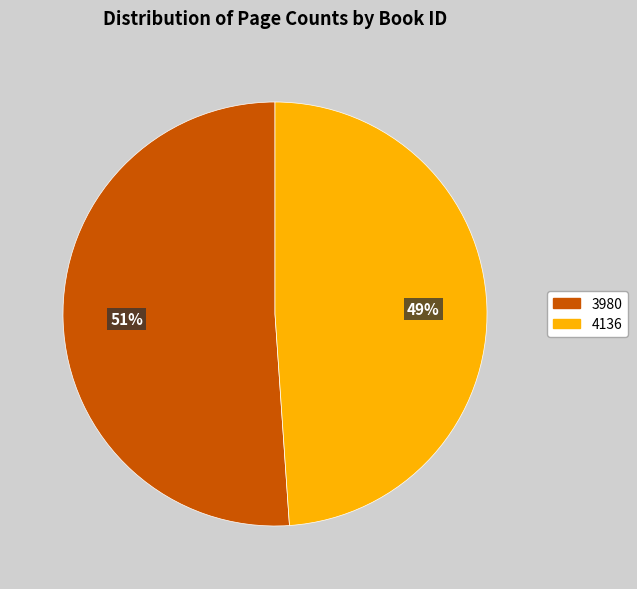

How many slices are in this pie chart?

2